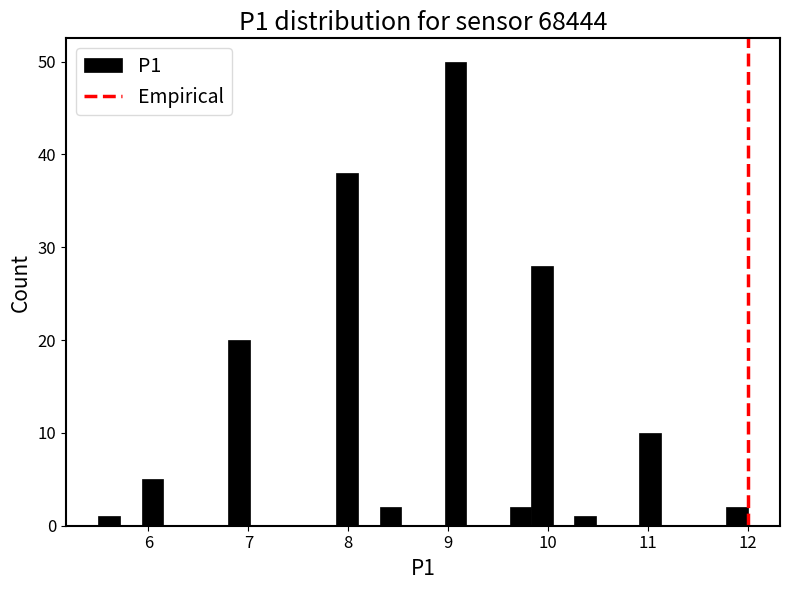

Read against the x-axis, roughly where is the centre of the tallest bar?

9.1